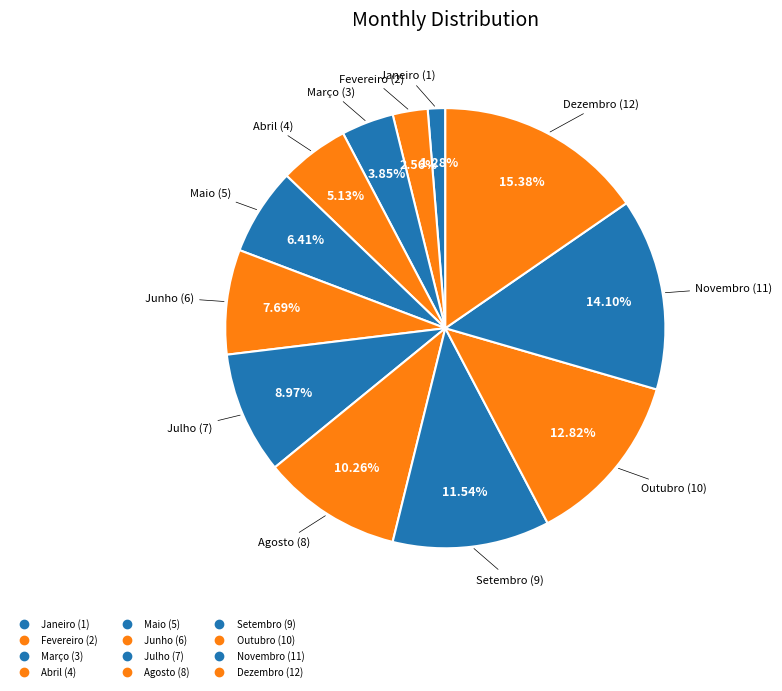

Count the number of slices in the pie.

12